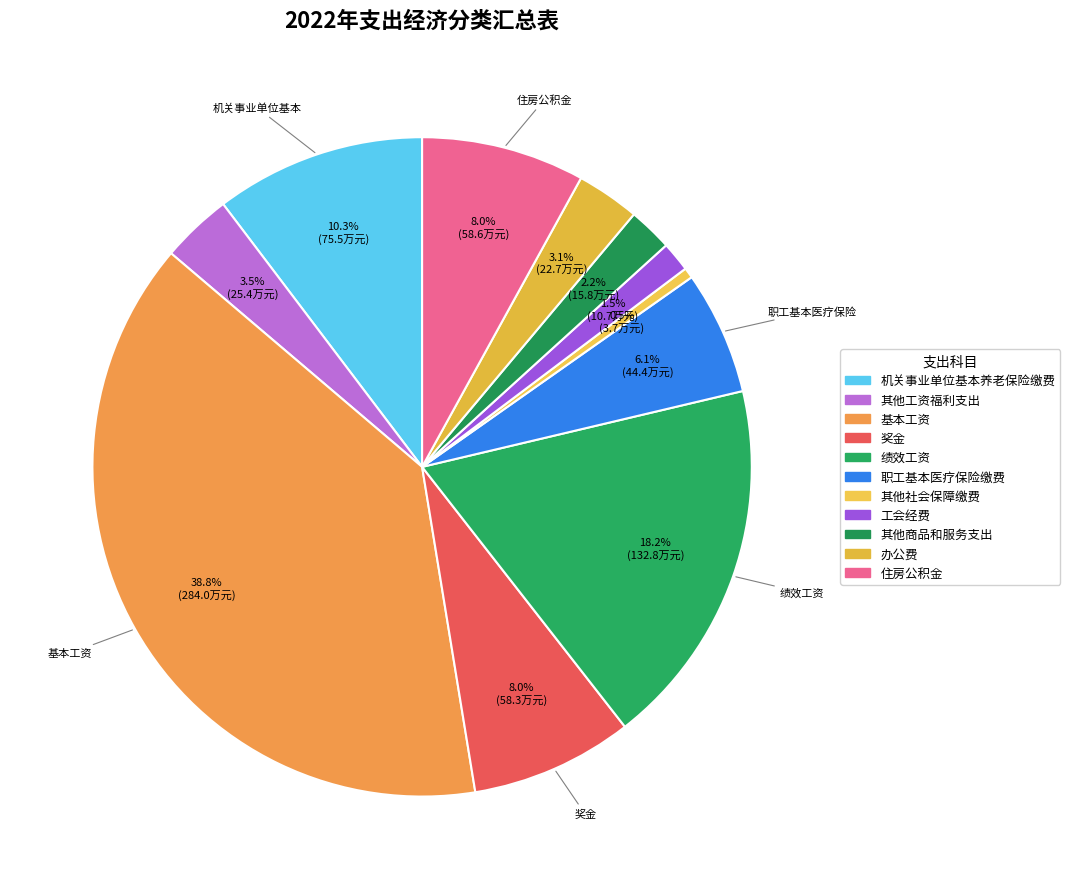

Is it true that 奖金 is 8% of the pie?

True